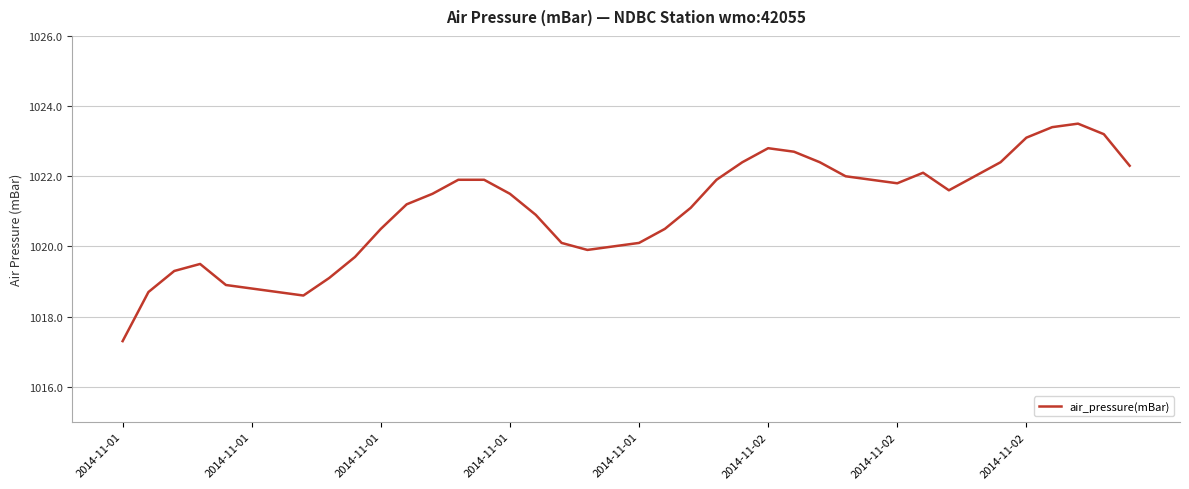

Does the chart display data point markers on the line(s)?

No